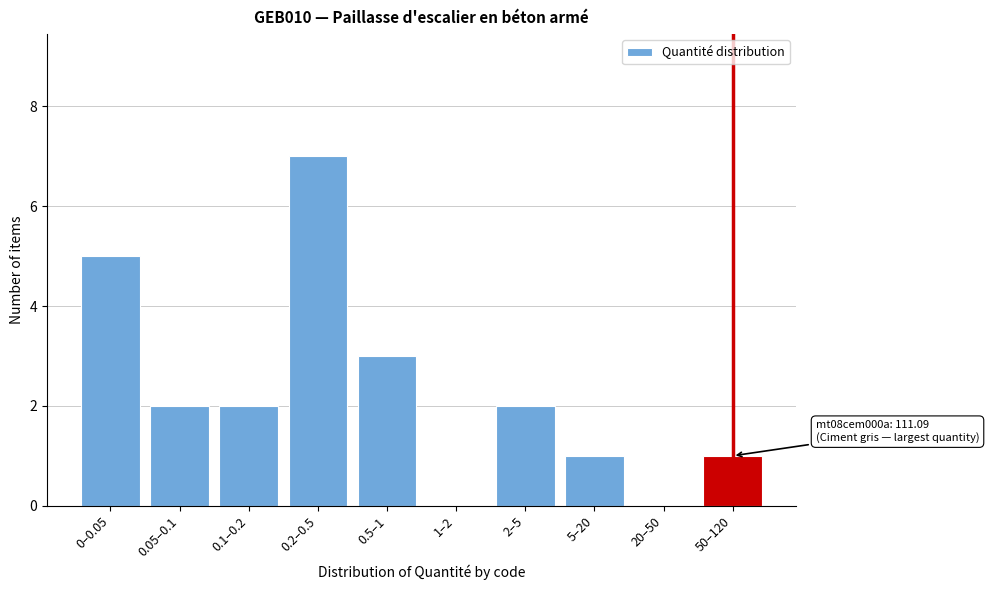

Reading left to right, what are all the values shown in this chart?

0–0.05=5	0.05–0.1=2	0.1–0.2=2	0.2–0.5=7	0.5–1=3	1–2=0	2–5=2	5–20=1	20–50=0	50–120=1